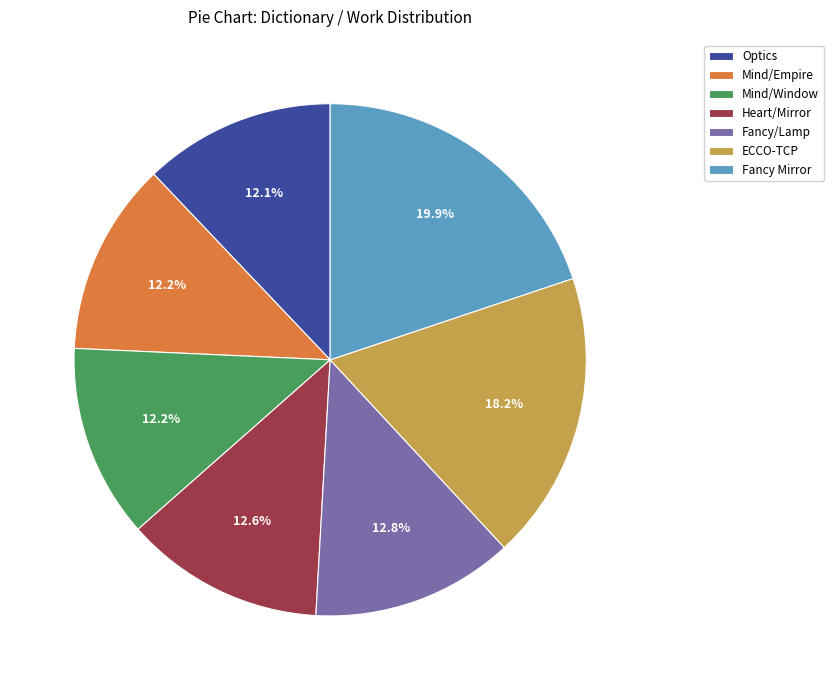

Which category has the biggest portion of the pie?

Fancy Mirror